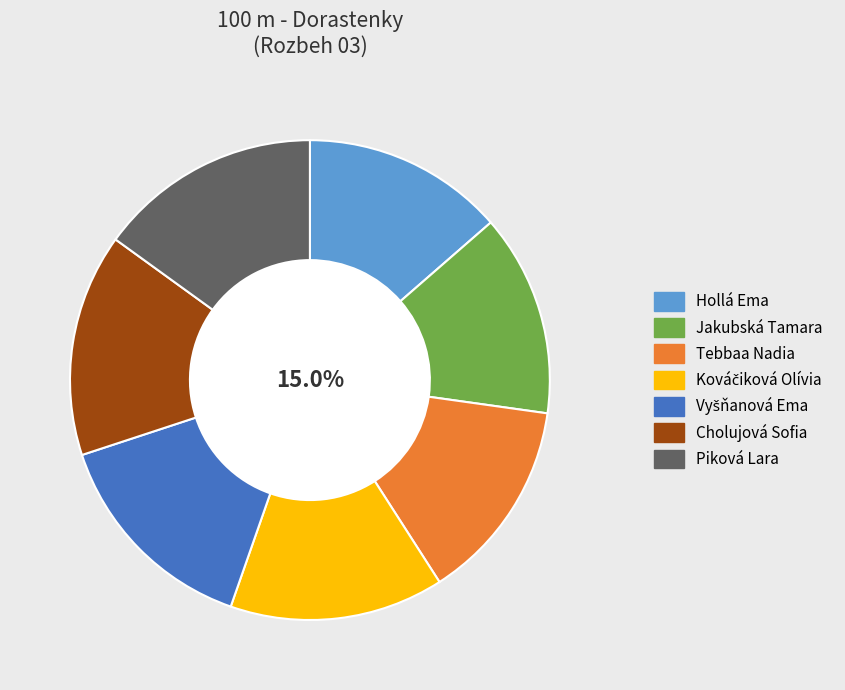

Approximately how many times larger is the value at Piková Lara compared to Hollá Ema?

1.1